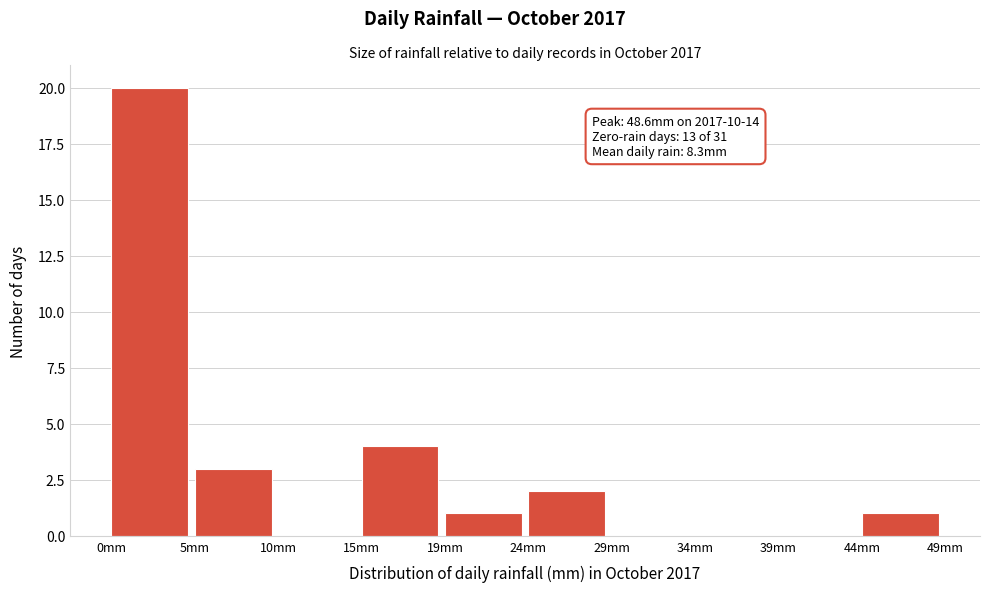

Over which range of the x-axis is the bar tallest?

0.0 to 5.0